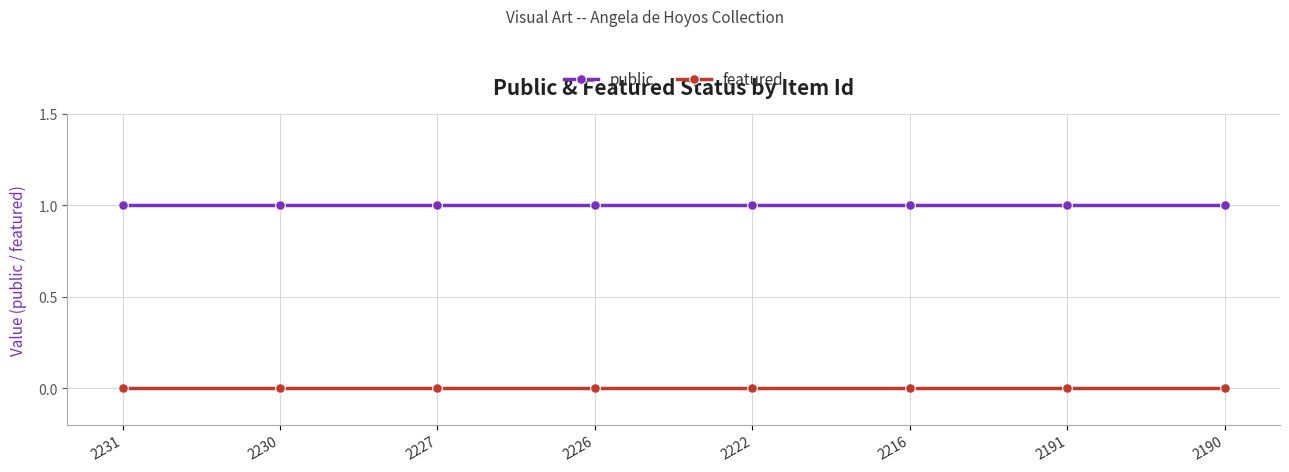

True or false: featured and public cross at least once.

False